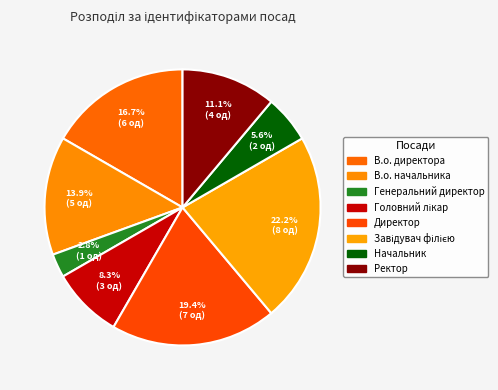

How many segments does this pie chart have?

8